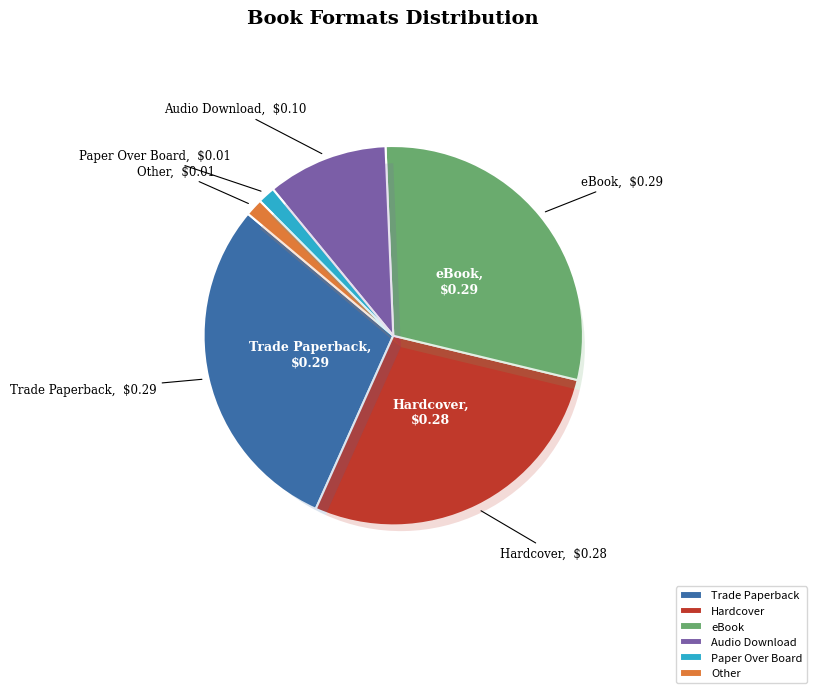

To the nearest percent, what percentage of the pie is Trade Paperback?

29%